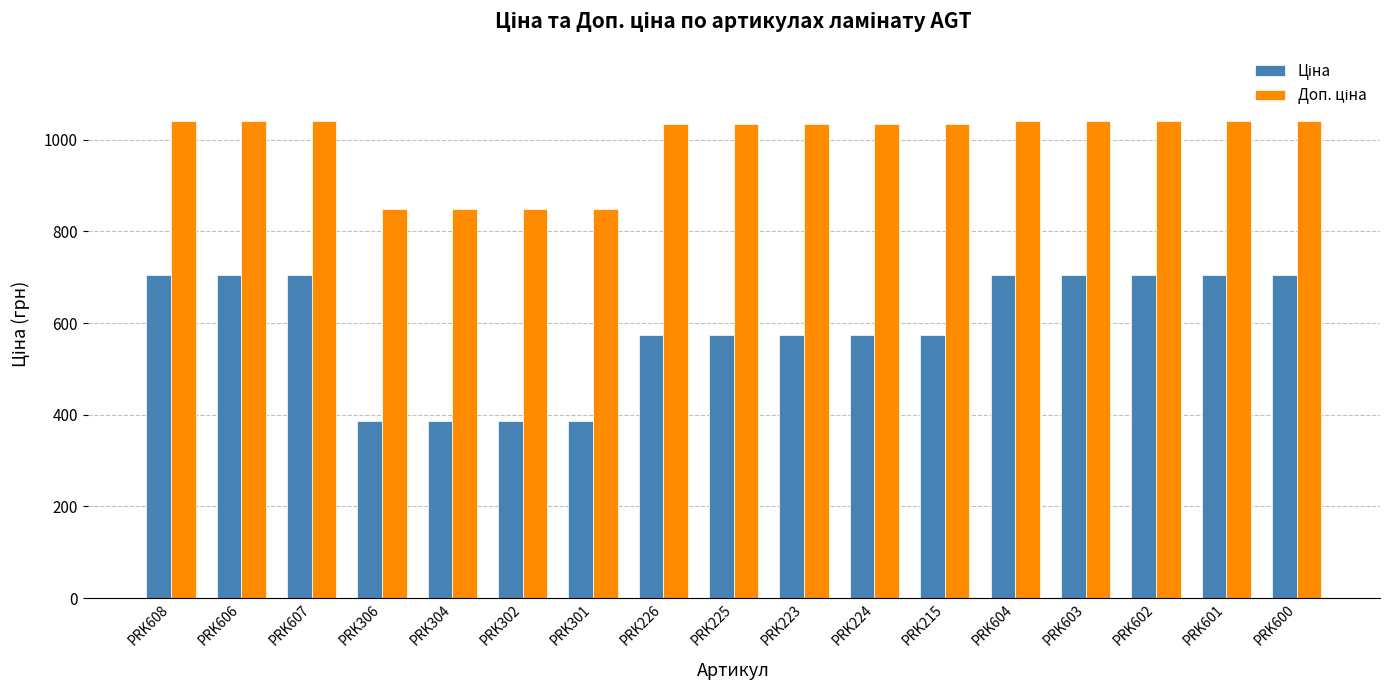

What is the total value across all series at PRK215?

1608.6